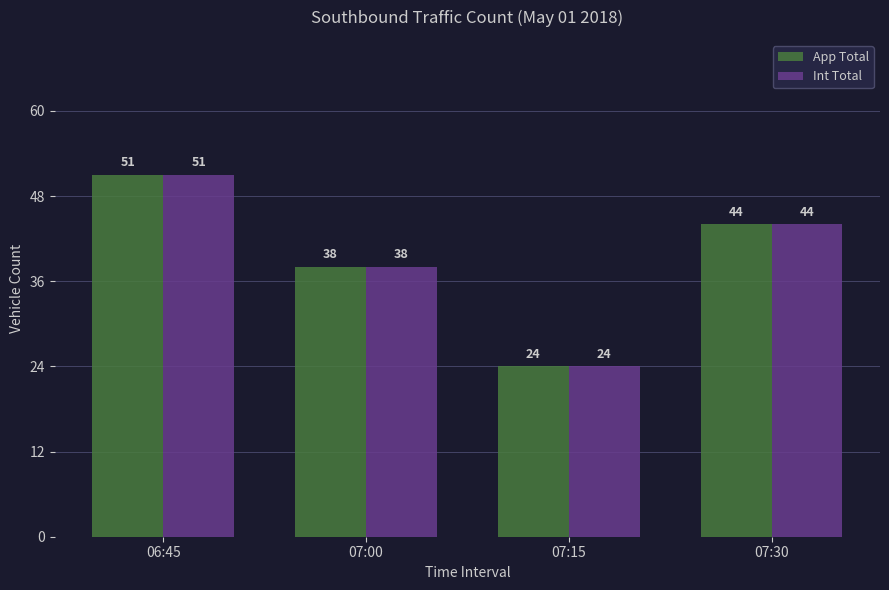

Rank the categories by Int Total value from highest to lowest.

06:45, 07:30, 07:00, 07:15